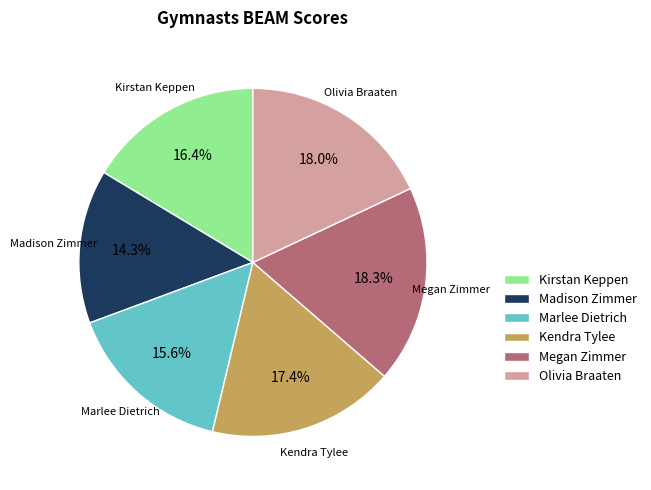

The Olivia Braaten slice represents 18% of the pie. True or false?

True